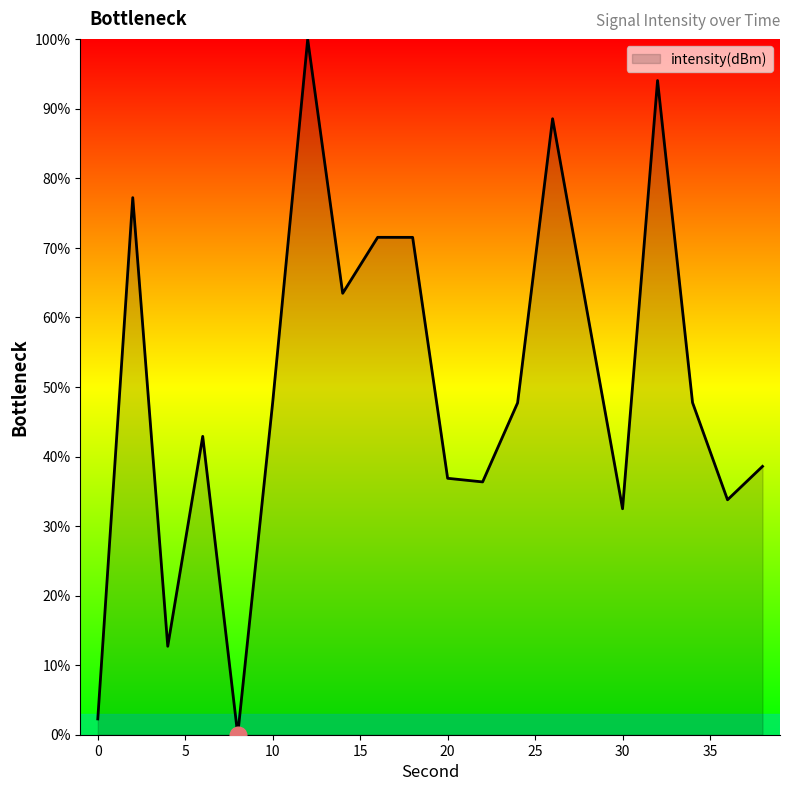

What is the maximum value shown in the chart?

100.0